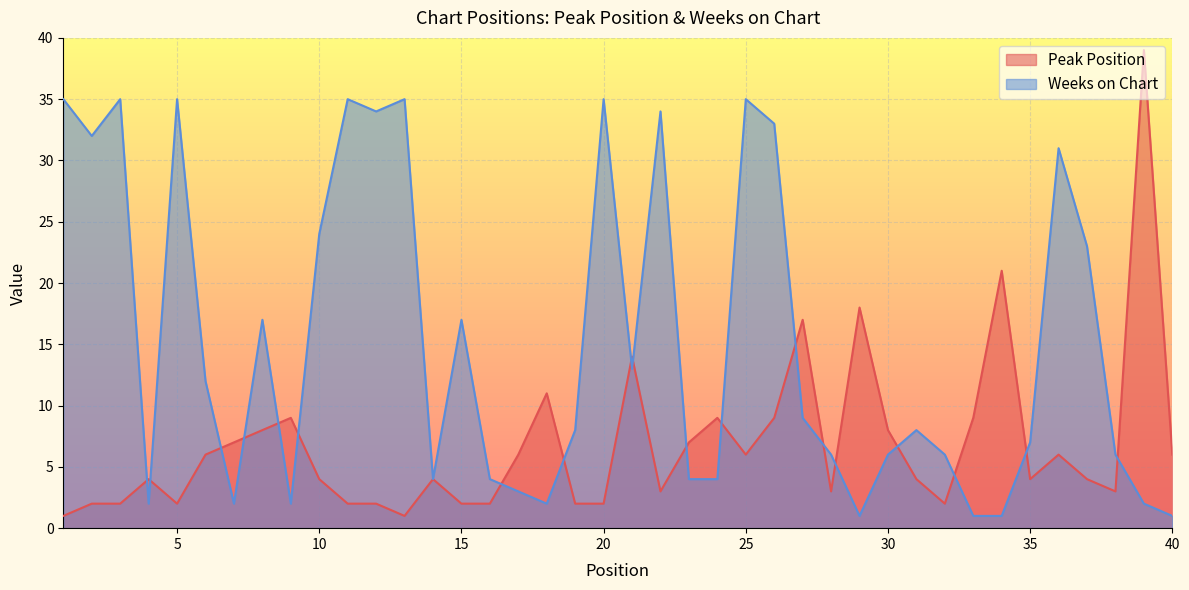

Rank the categories by Peak Position value from lowest to highest.

1, 13, 2, 3, 5, 11, 12, 15, 16, 19, 20, 32, 22, 28, 38, 4, 10, 14, 31, 35, 37, 6, 17, 25, 36, 40, 7, 23, 8, 30, 9, 24, 26, 33, 18, 21, 27, 29, 34, 39